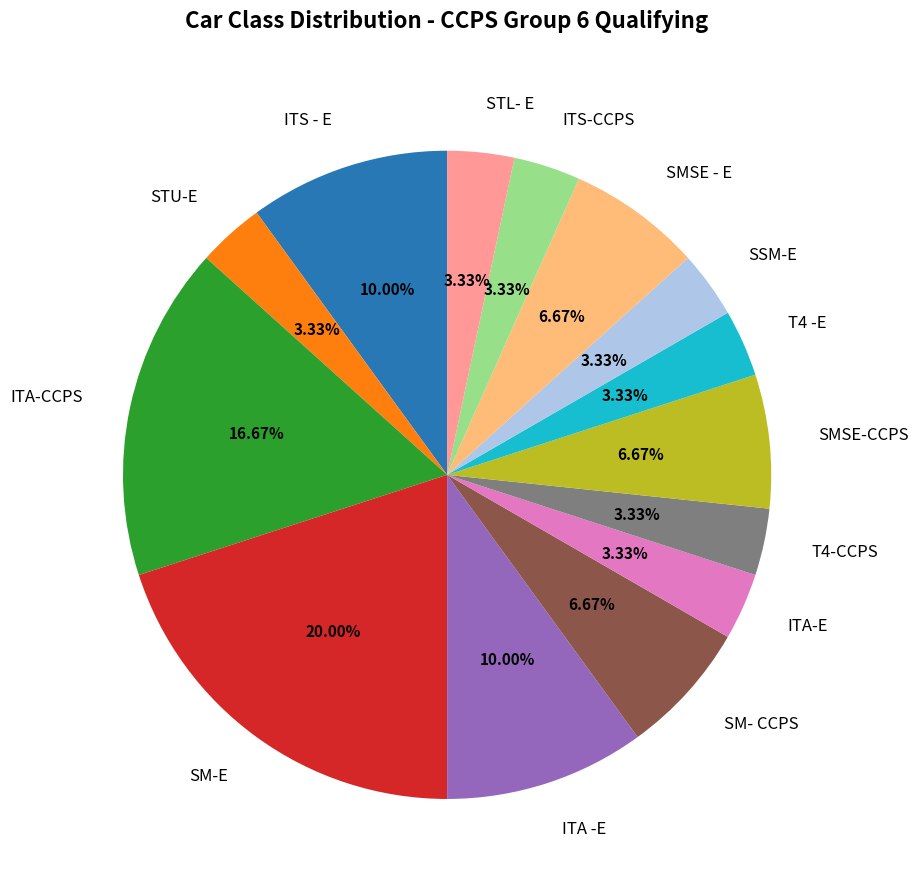

Which category has the biggest portion of the pie?

SM-E